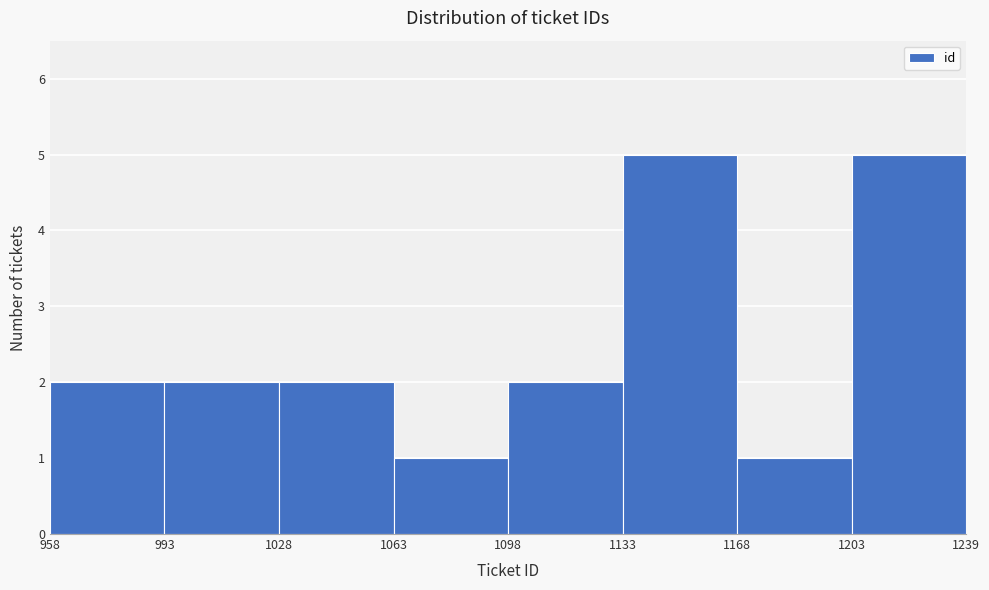

How tall is the bar that spans 1168 to 1203 on the x-axis? The values are not printed on the chart, so give them approximately, as read against the axis.

1